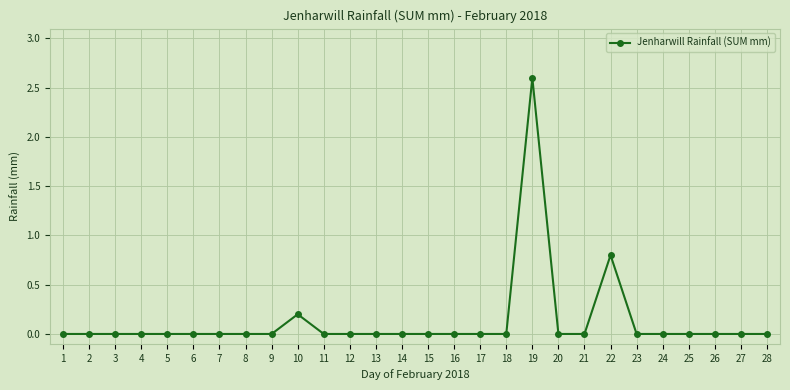

Reading left to right, what are all the values shown in this chart?

1=0.0	2=0.0	3=0.0	4=0.0	5=0.0	6=0.0	7=0.0	8=0.0	9=0.0	10=0.2	11=0.0	12=0.0	13=0.0	14=0.0	15=0.0	16=0.0	17=0.0	18=0.0	19=2.6	20=0.0	21=0.0	22=0.8	23=0.0	24=0.0	25=0.0	26=0.0	27=0.0	28=0.0